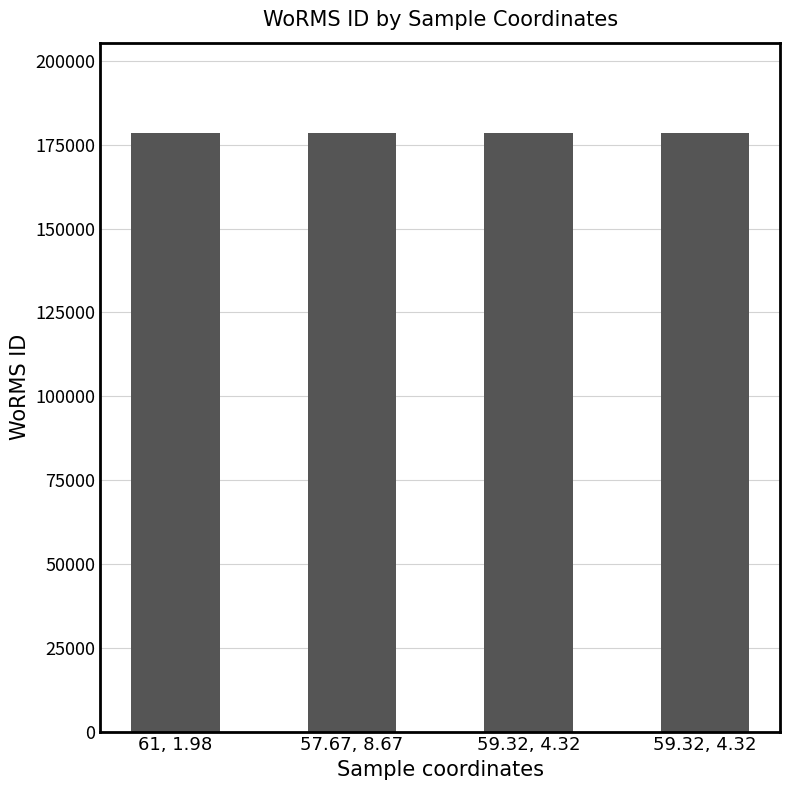

Where is the data nearest to the value 178627?

61, 1.98